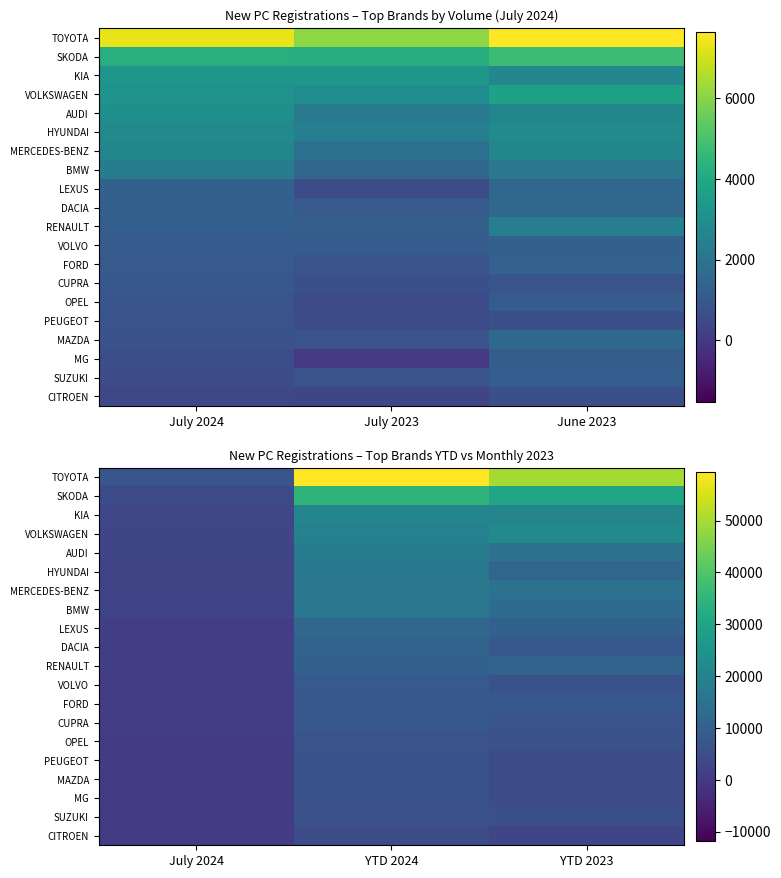

How many series are shown in this chart?

20